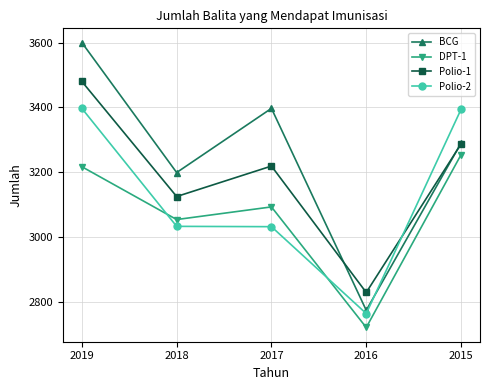

What is the sum of all DPT-1 values?

15339